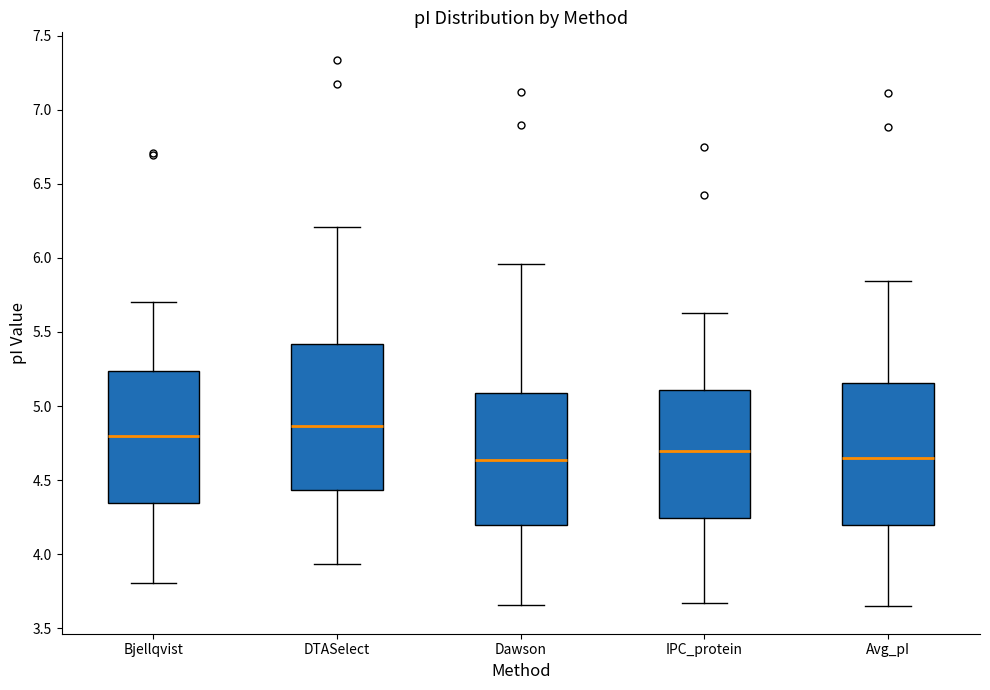

Reading left to right, transcribe this box plot: for each box, give where its median line is, the range the box spans, and where its two whiskers end, as read against the y-axis. The values are not printed on the chart, so give them approximately, as read against the axis.

Bjellqvist: median 4.80, box 4.35 to 5.25, whiskers 3.80 to 5.70
DTASelect: median 4.85, box 4.45 to 5.40, whiskers 3.95 to 6.20
Dawson: median 4.65, box 4.20 to 5.10, whiskers 3.65 to 5.95
IPC_protein: median 4.70, box 4.25 to 5.10, whiskers 3.65 to 5.65
Avg_pI: median 4.65, box 4.20 to 5.15, whiskers 3.65 to 5.85